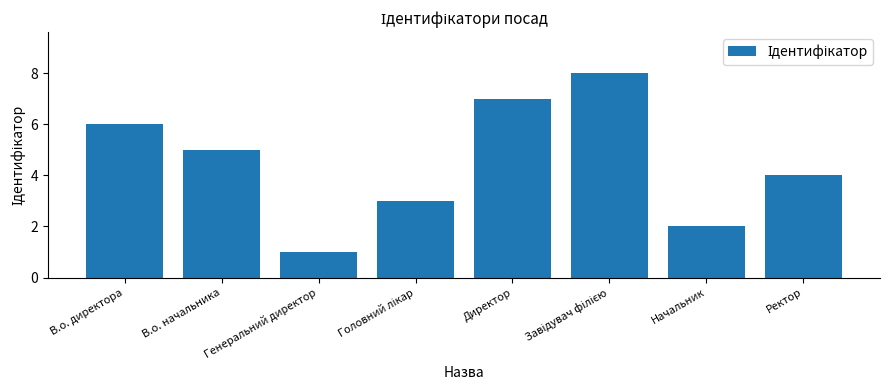

Where does the data first go above 5?

В.о. директора